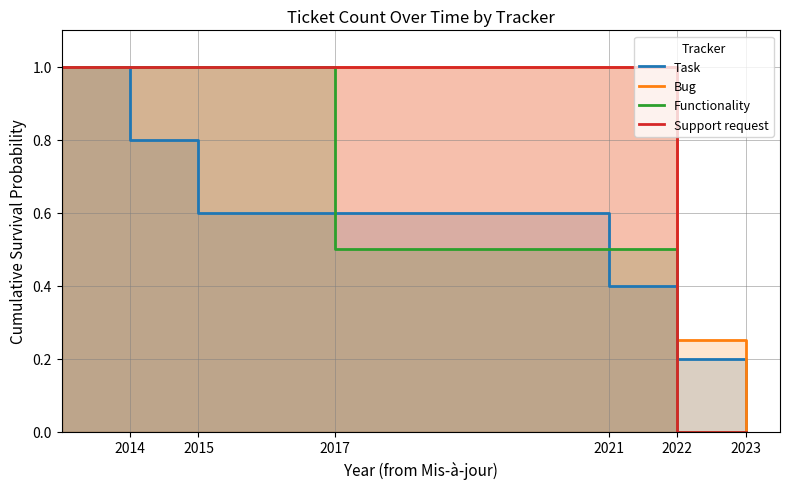

True or false: Task and Functionality cross at least once.

True